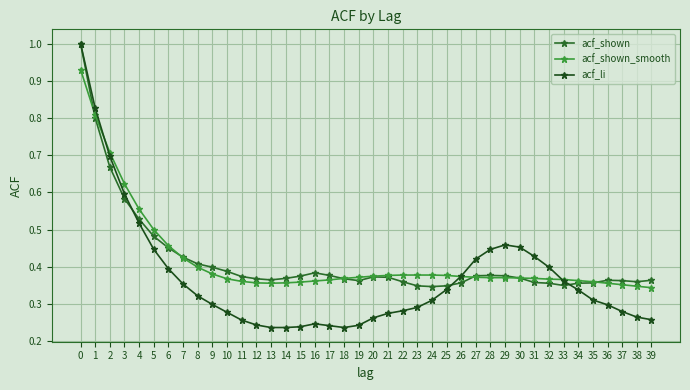

At how many categories does at least one series exceed 0?

40